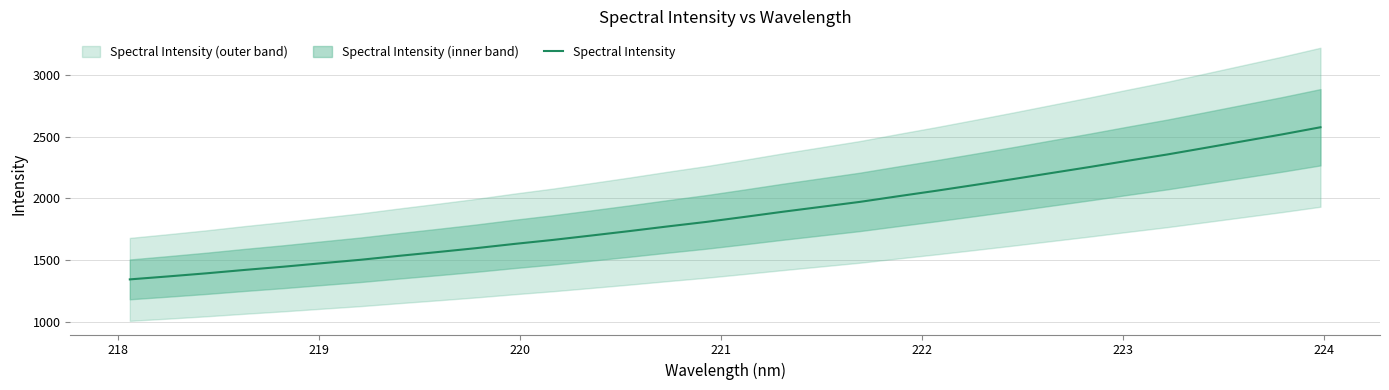

What is the maximum value for Spectral Intensity?

2576.3